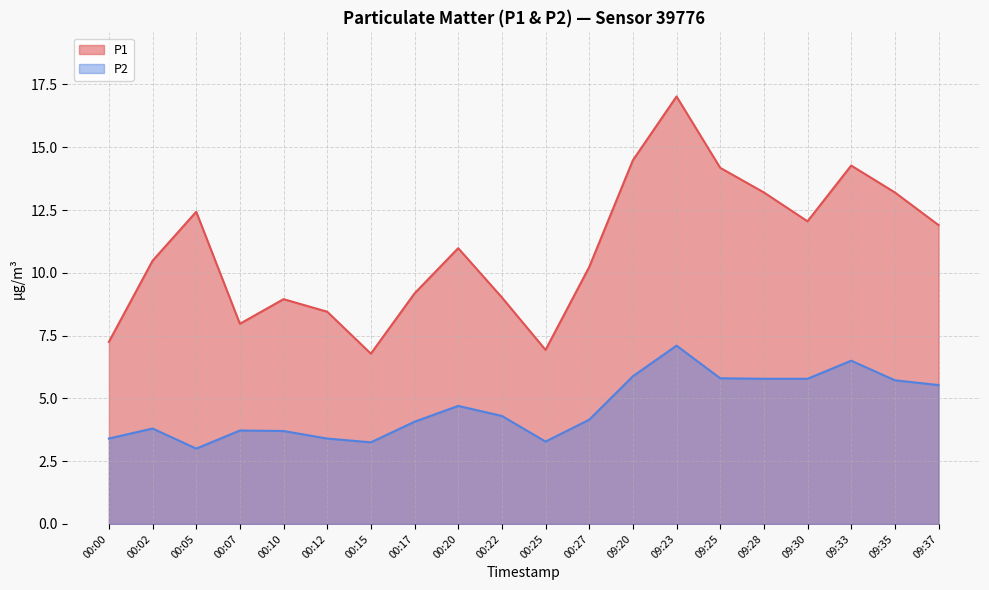

What is the total value across all series at 00:25?

10.2